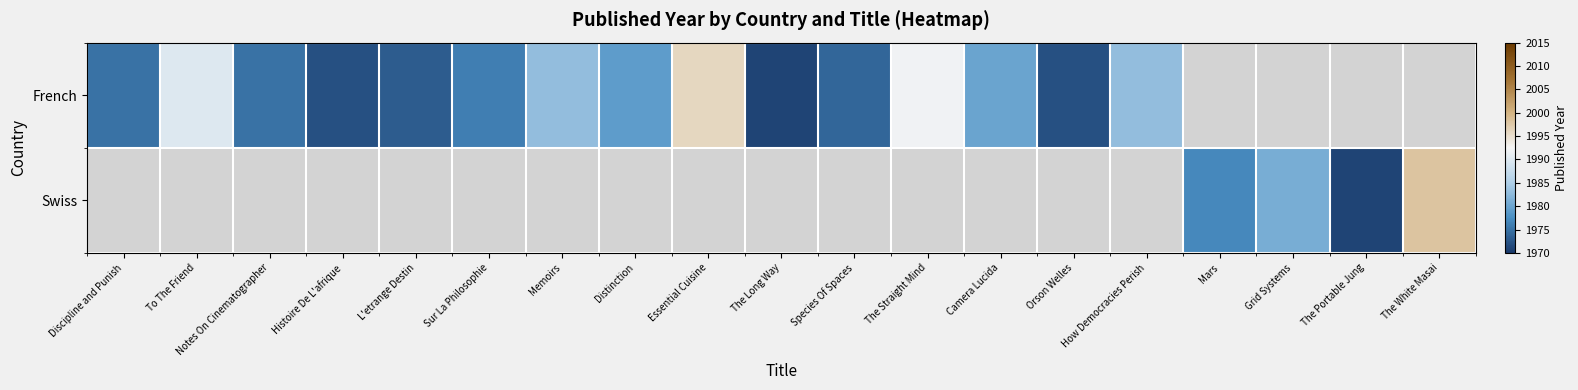

How many values in the French series exceed 1980?

5